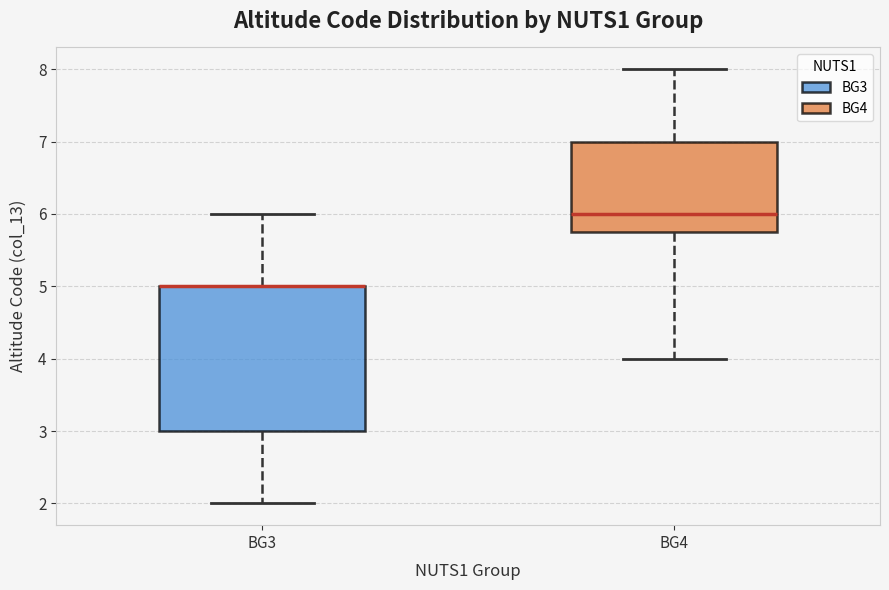

Comparing the boxes themselves (not the whiskers), which one is the tallest?

BG3